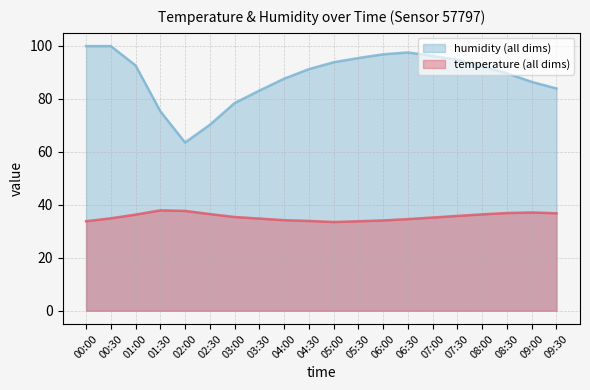

Is the value of humidity at 02:00 greater than the value of temperature at 04:30?

Yes